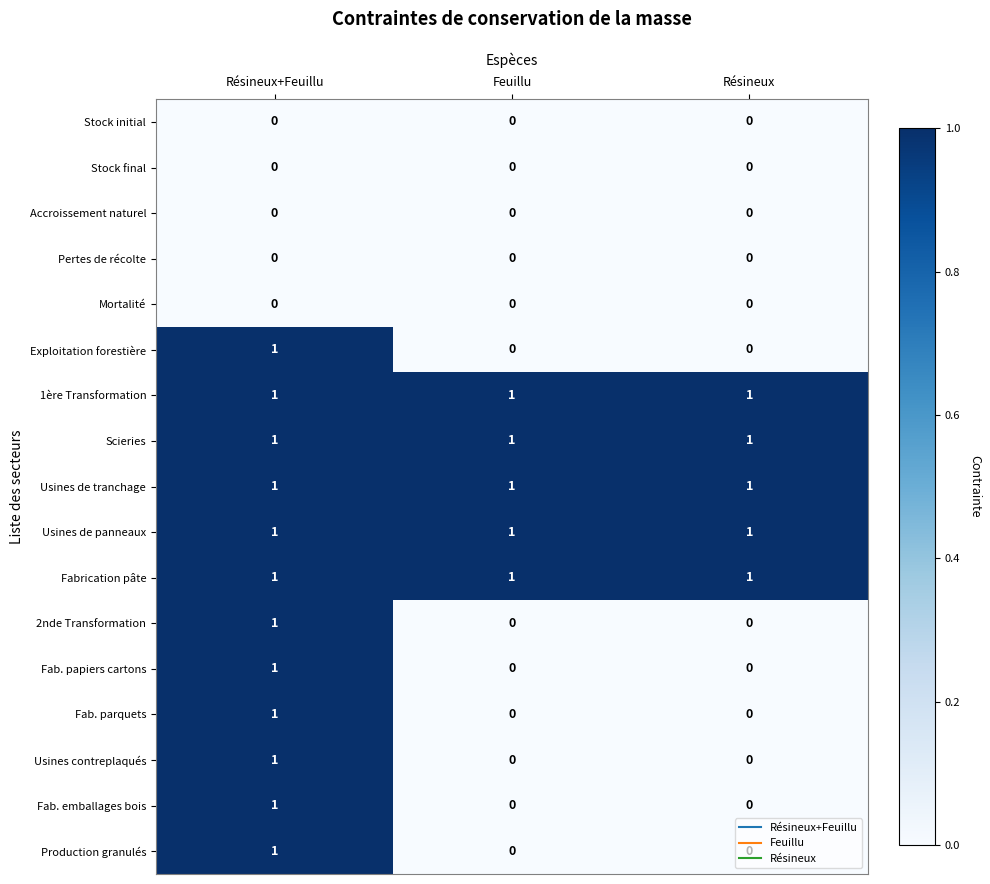

Is the value of Usines de panneaux at Feuillu greater than the value of Usines contreplaqués at Résineux?

Yes